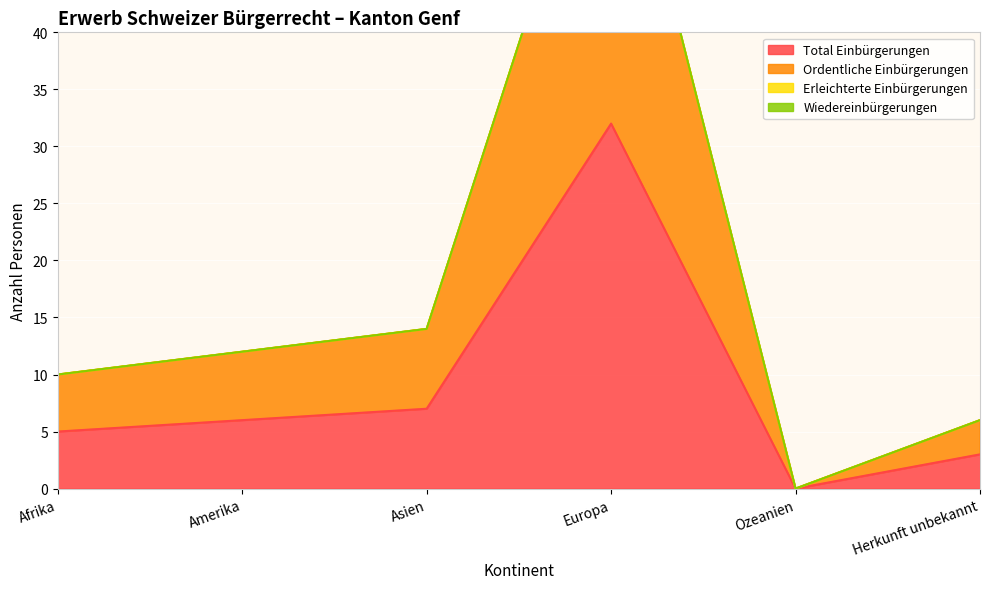

Reading left to right, list all the values displayed in this chart.

Total Einbürgerungen: 5	6	7	32	0	3
Ordentliche Einbürgerungen: 10	12	14	64	0	6